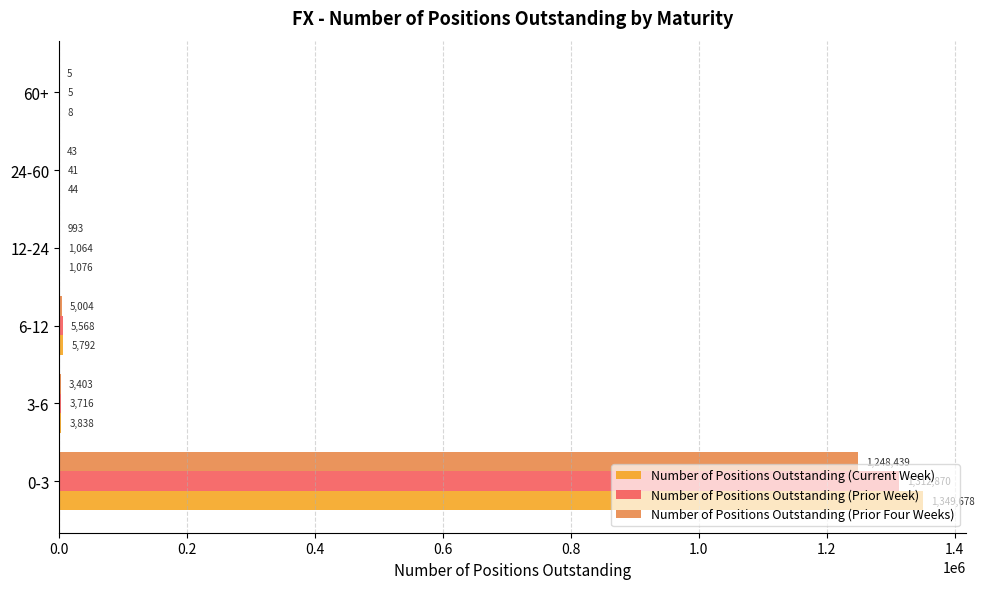

What value does the Number of Positions Outstanding (Prior Four Weeks) series have at 12-24?

993